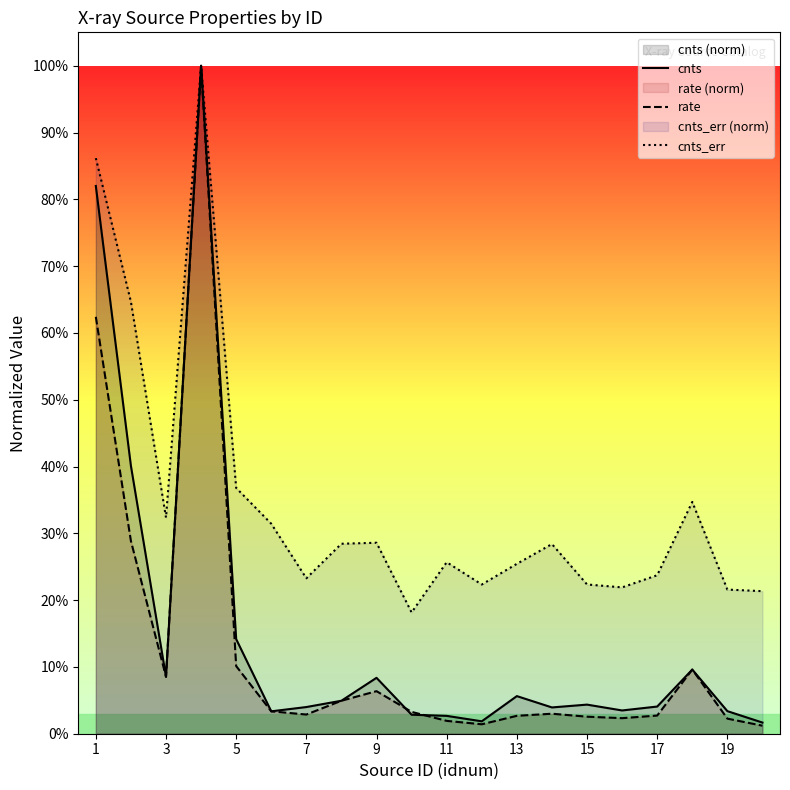

List the series in order of their peak value, lowest first.

cnts, rate, cnts_err